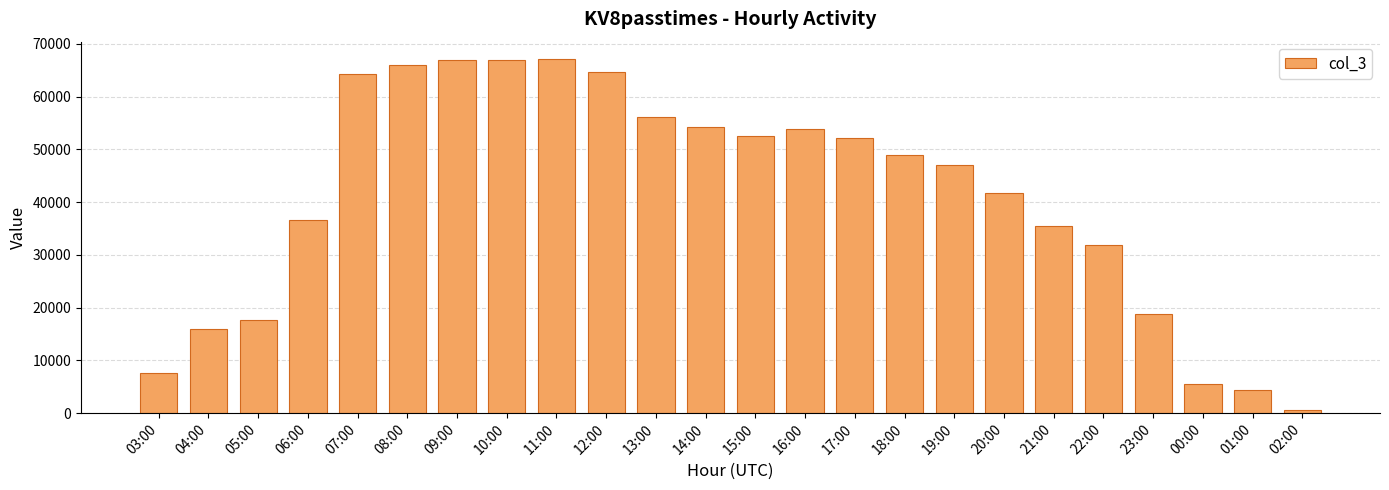

Is it true that the value at 00:00 is 5616?

True